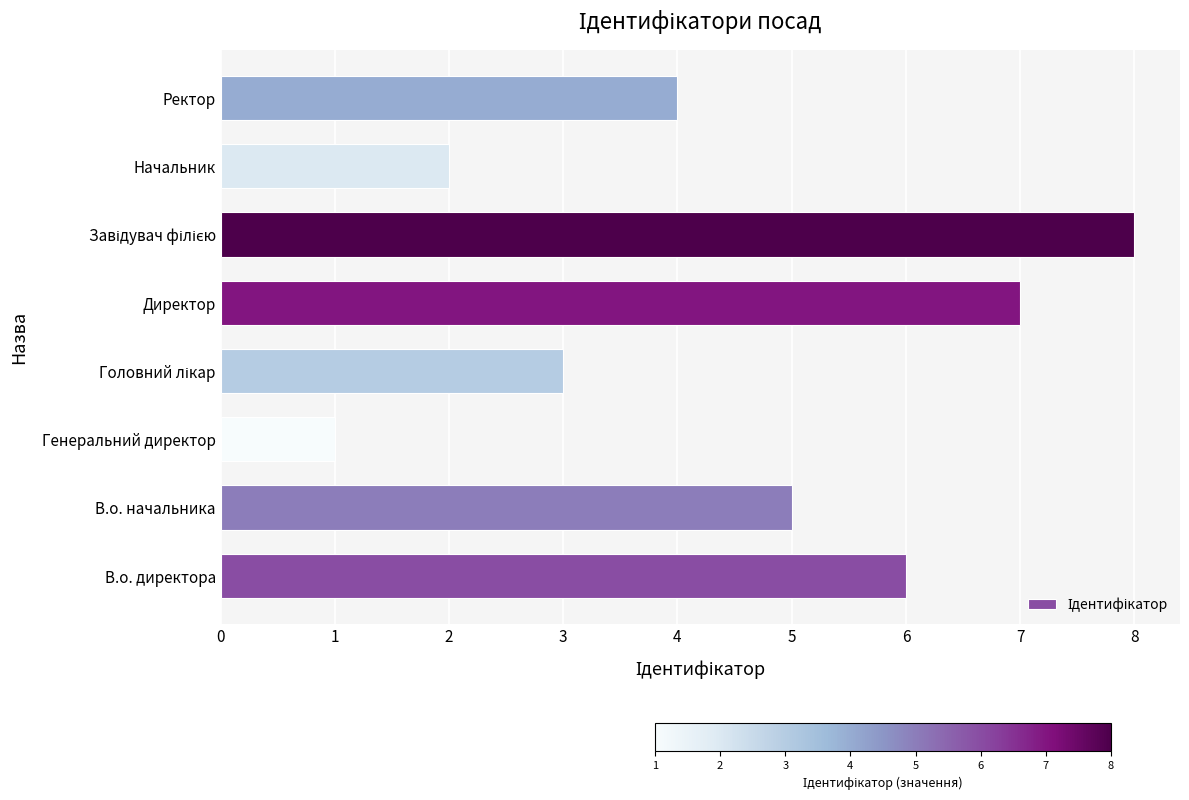

What is the approximate value at В.о. директора?

6